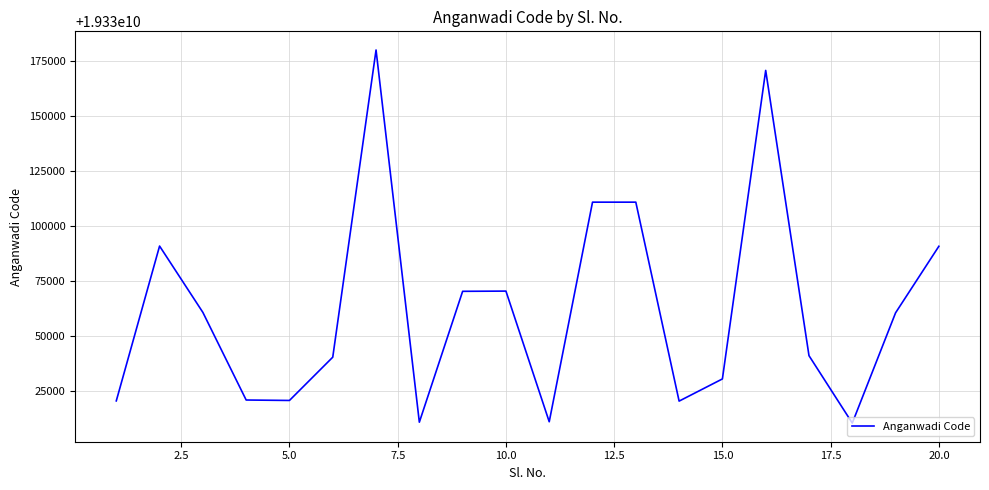

True or false: the data has more than 1 interior local peaks.

True